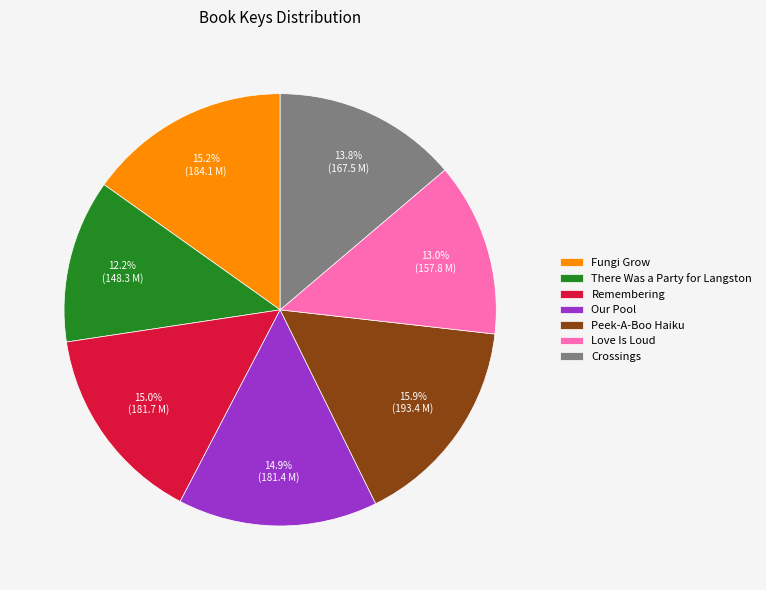

How many segments does this pie chart have?

7